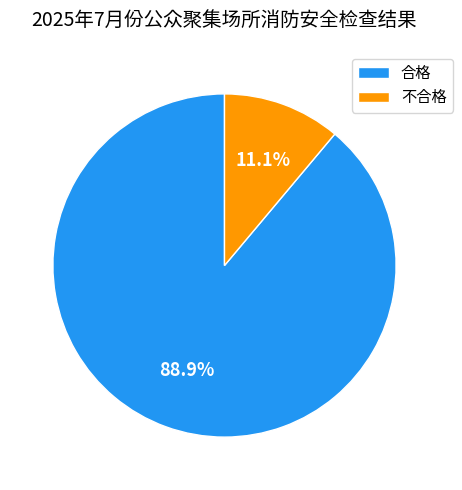

Is it true that 合格 is 89% of the pie?

True